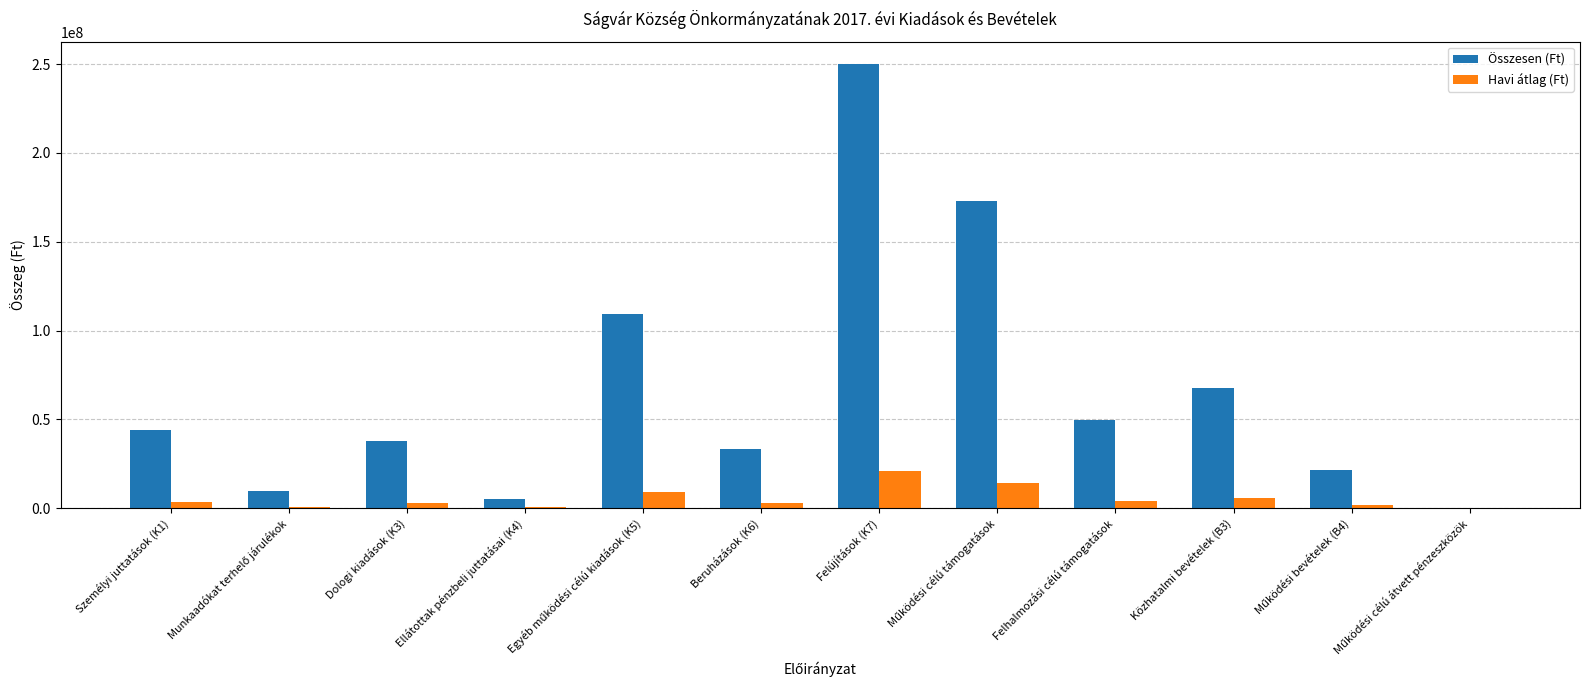

The value of Összesen (Ft) at Dologi kiadások (K3) is 37601205.0. True or false?

True